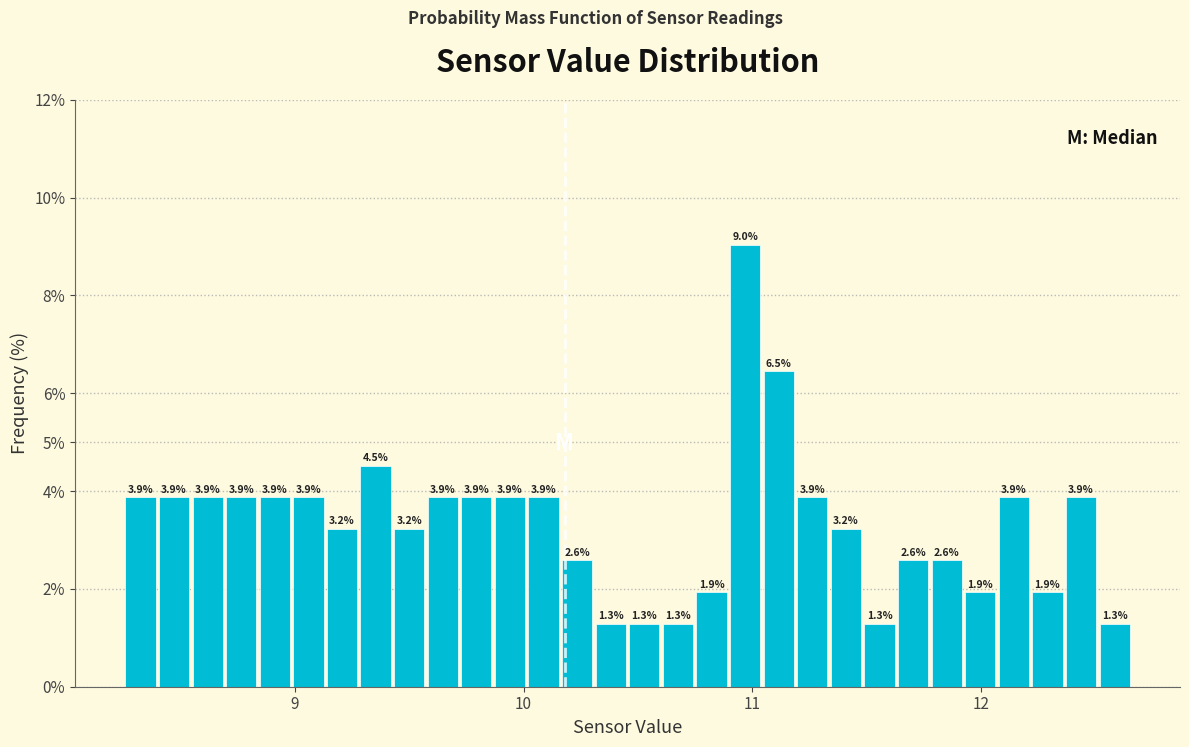

Read against the x-axis, roughly where is the centre of the tallest bar?

11.0